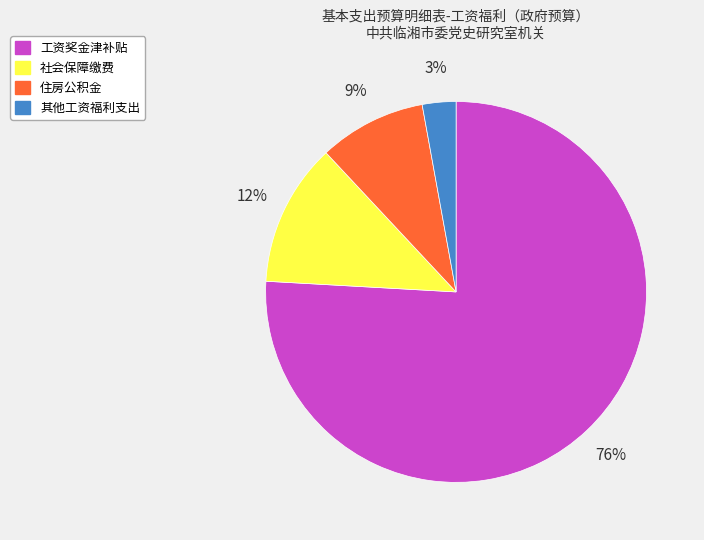

Rank the categories by value from lowest to highest.

其他工资福利支出, 住房公积金, 社会保障缴费, 工资奖金津补贴